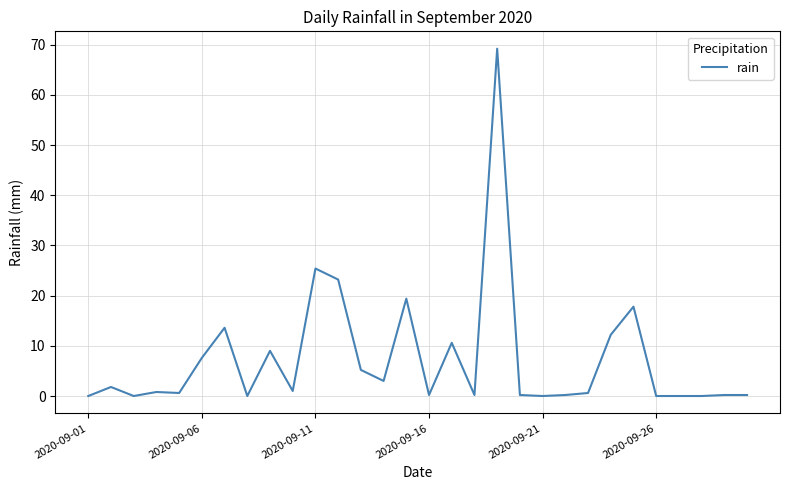

What is the difference between the maximum and second lowest values?

69.2